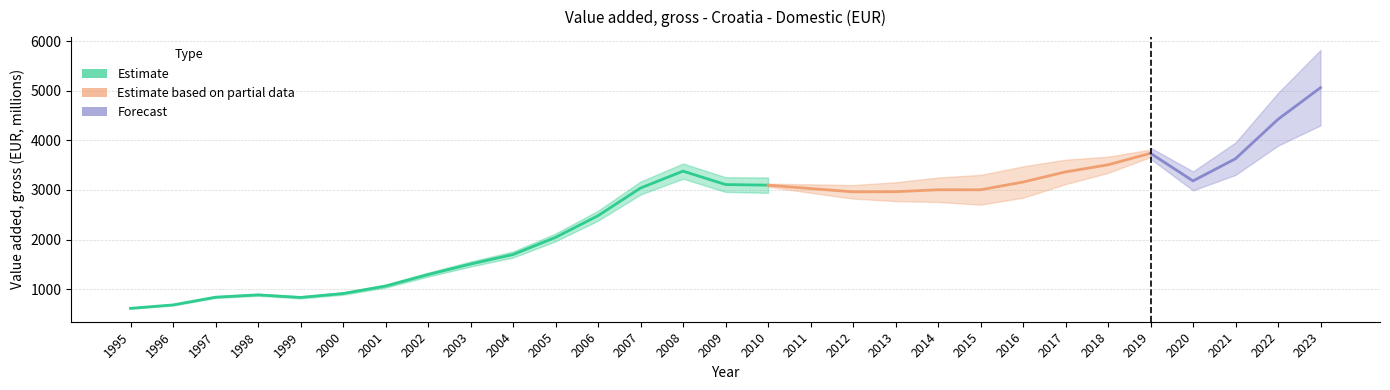

Rank the categories by value from highest to lowest.

2023, 2022, 2019, 2021, 2018, 2008, 2017, 2020, 2016, 2009, 2010, 2007, 2011, 2014, 2015, 2013, 2012, 2006, 2005, 2004, 2003, 2002, 2001, 2000, 1998, 1997, 1999, 1996, 1995